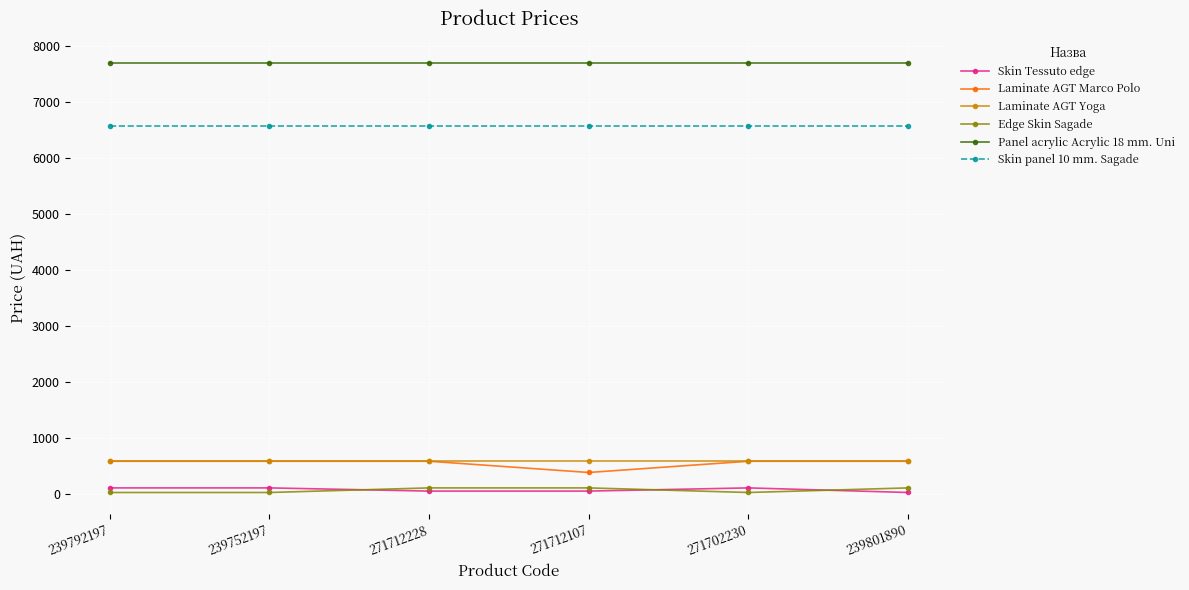

Which series has the largest total across all categories?

Panel acrylic Acrylic 18 mm. Uni